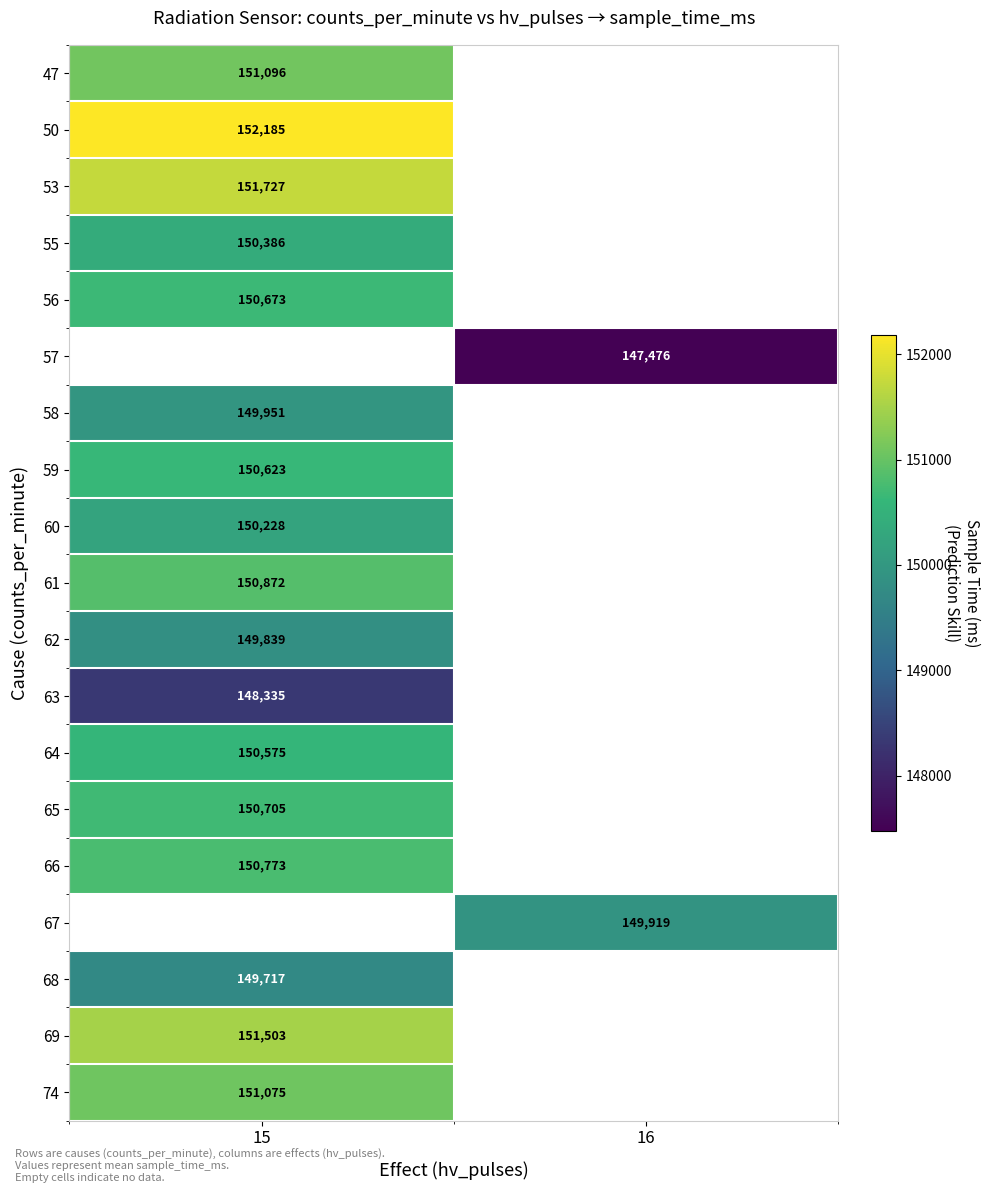

Is it true that 53 equals 151727 at 15?

True